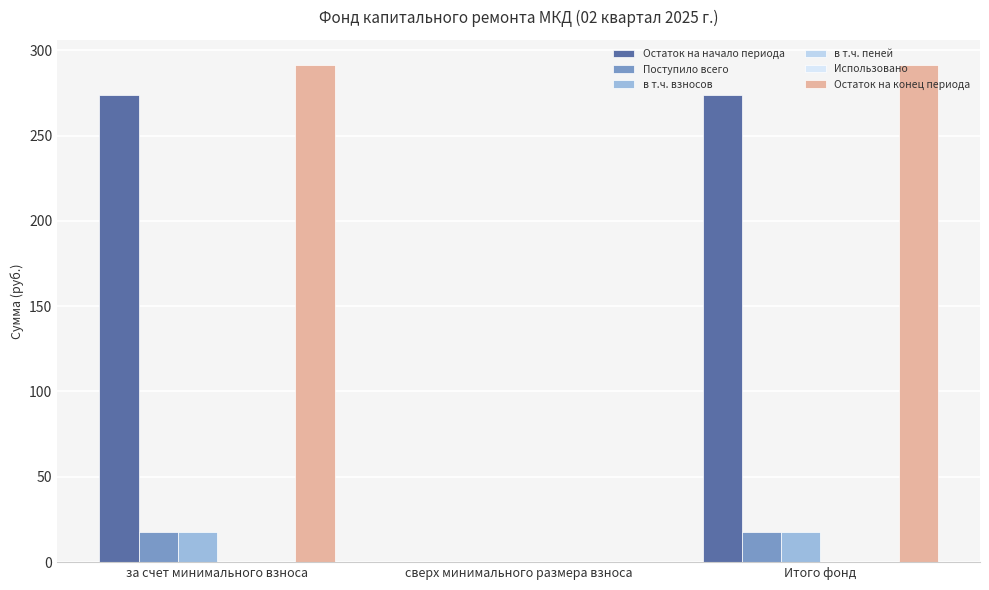

What is the difference between the highest and lowest values at Итого фонд?

291.5